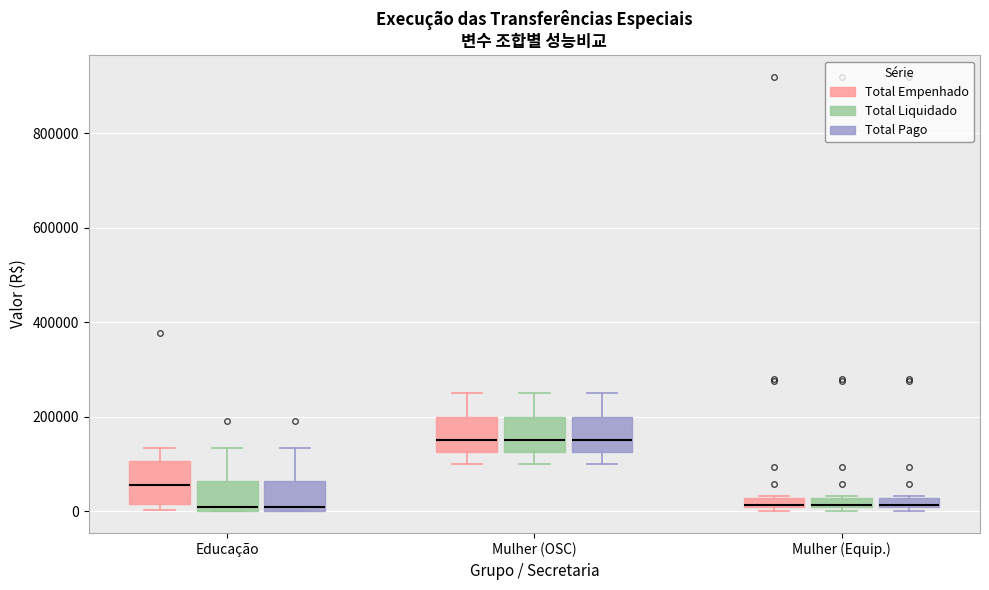

Where does the median line of the box for Mulher (OSC) (Total Pago) sit on the y-axis? The values are not printed on the chart, so give them approximately, as read against the axis.

160000